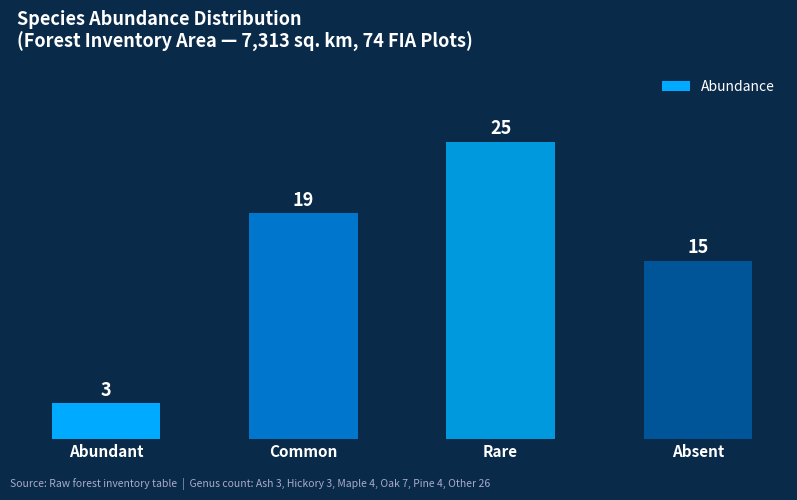

What position from the left is Rare?

3